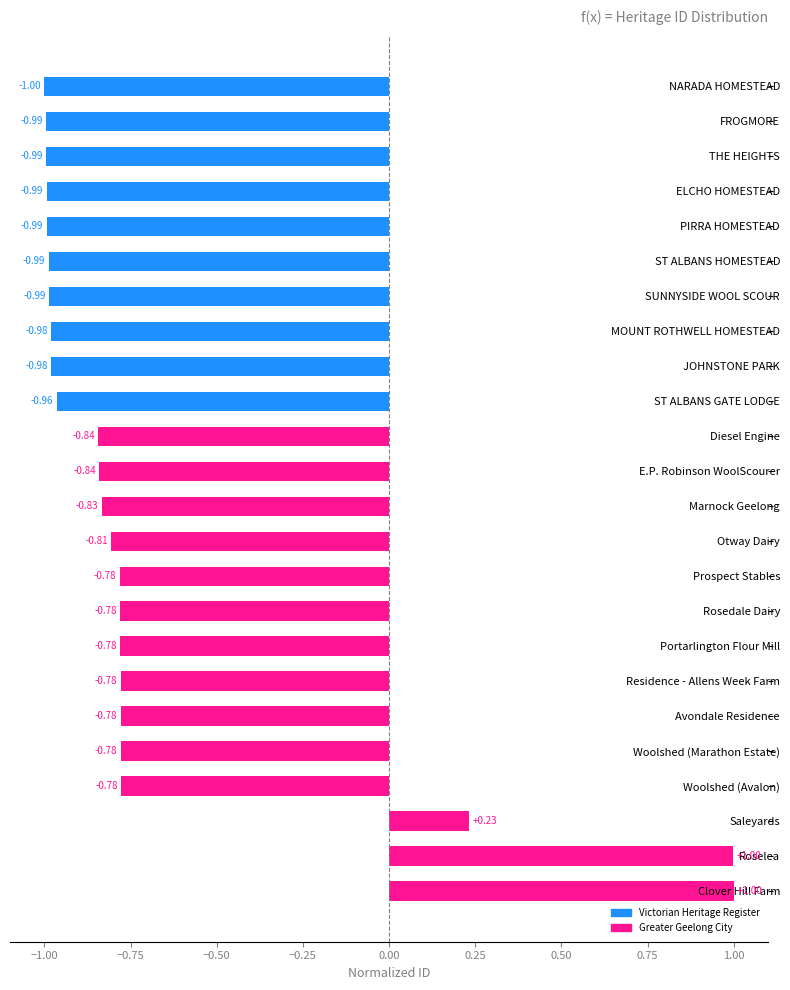

What is the label of the 23rd bar from the bottom?

FROGMORE